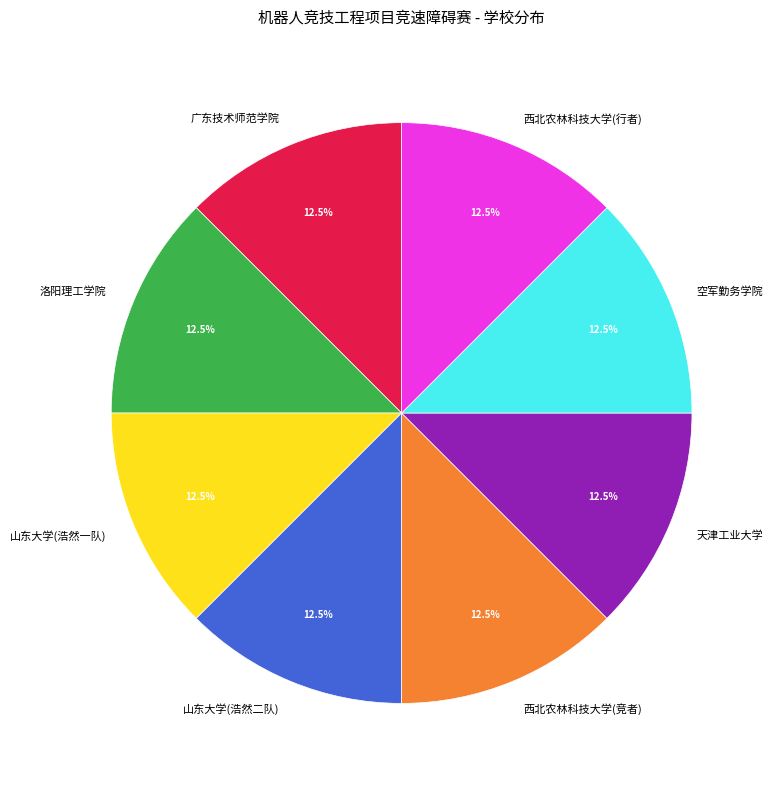

How much of the chart is everything except 西北农林科技大学(行者)?

87.5%